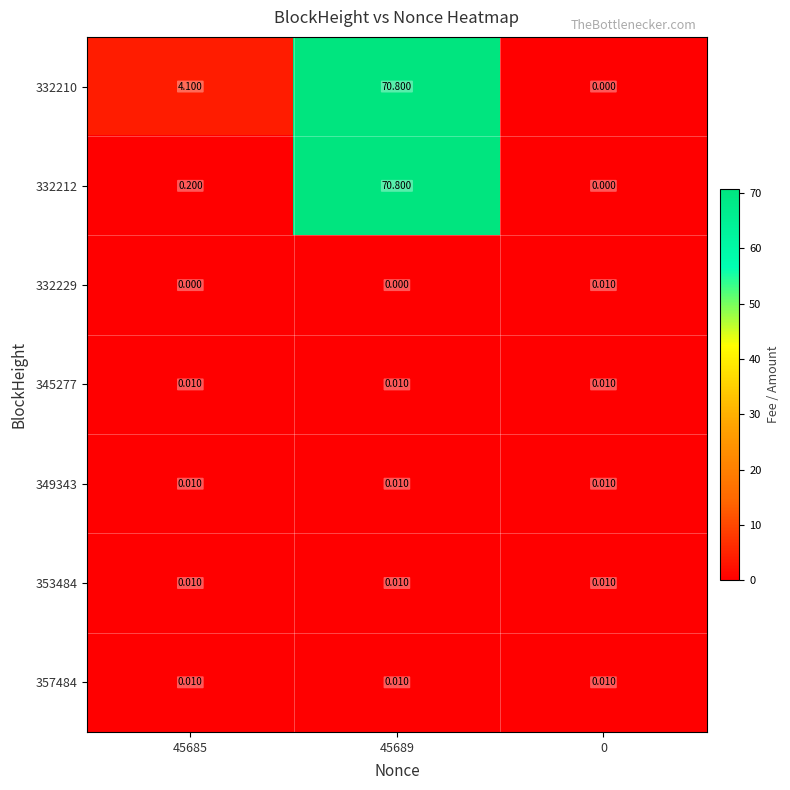

How many series are shown in this chart?

7